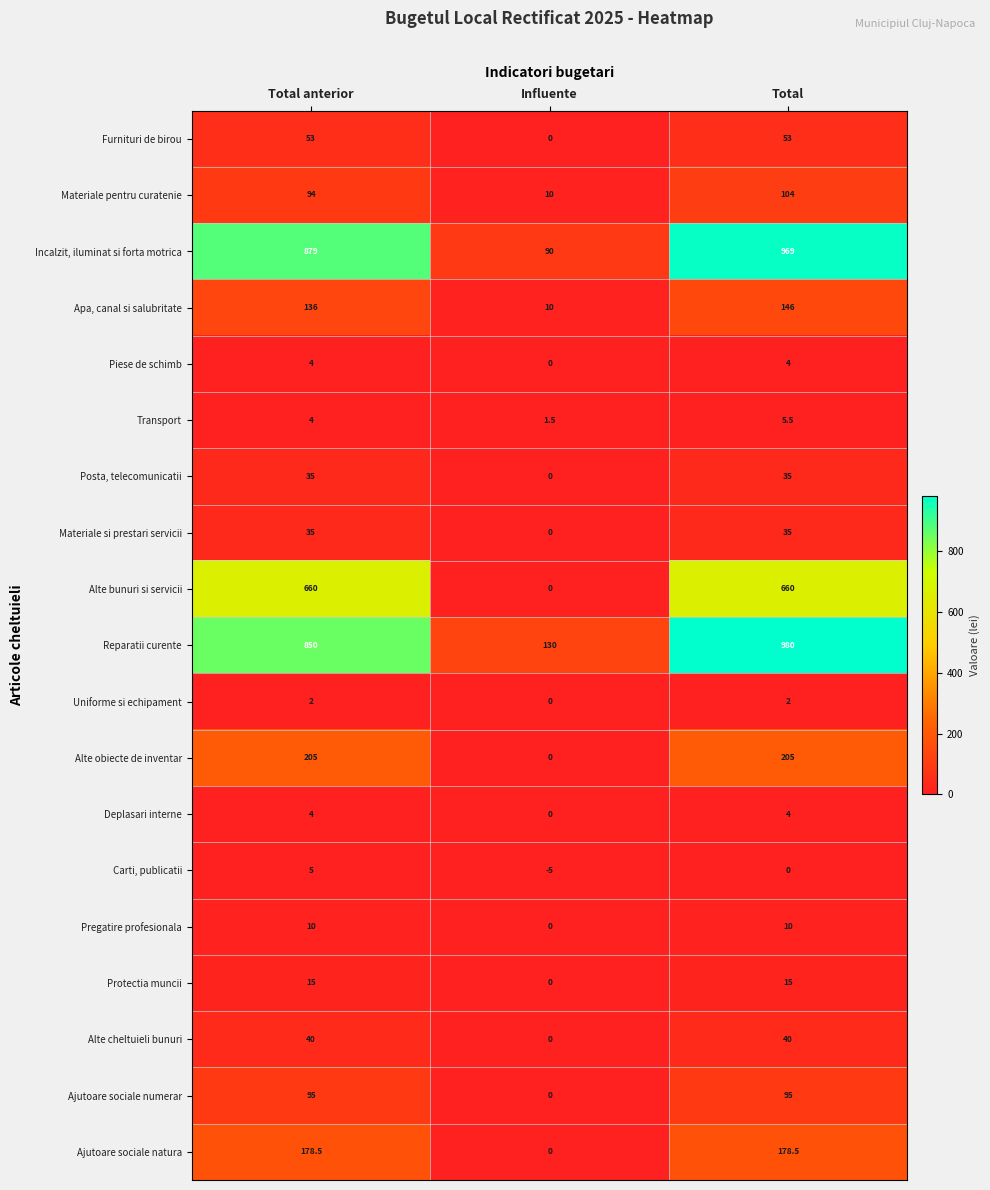

The Alte bunuri si servicii series shows 401.9 at Influente. True or false?

False